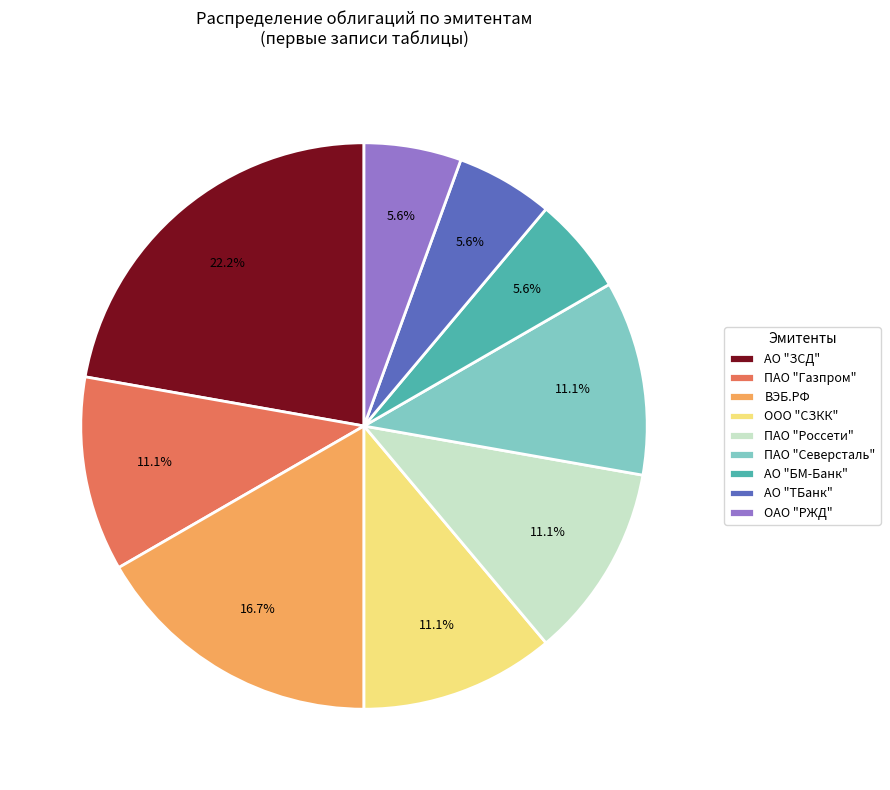

What is the total percentage of АО "ЗСД" and ПАО "Россети"?

33.3%